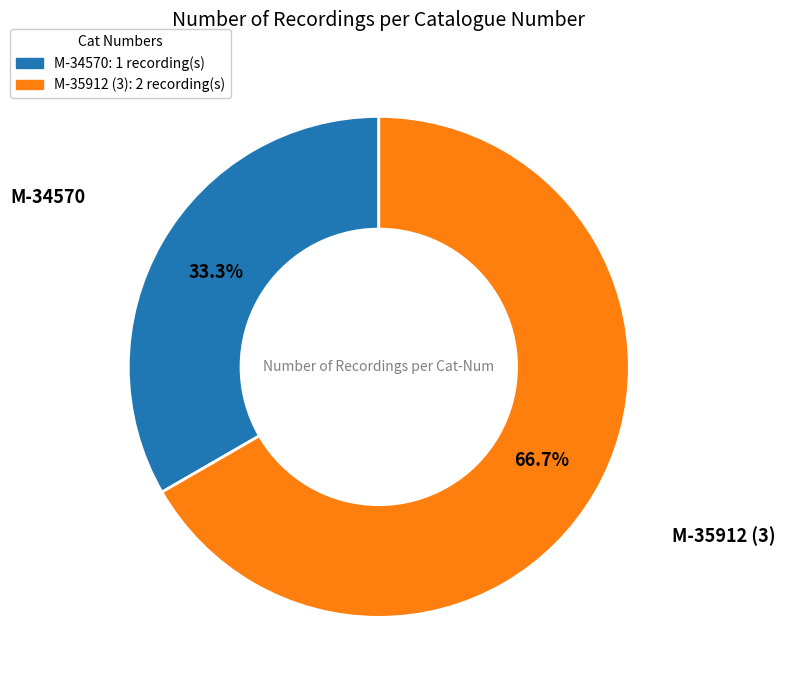

To the nearest percent, what percentage of the pie is M-35912 (3)?

67%